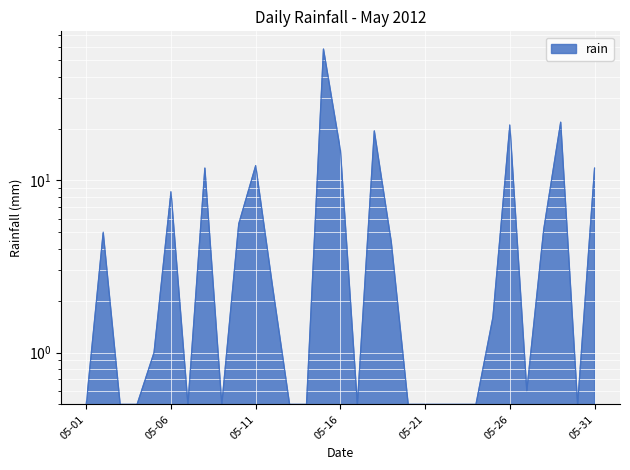

Where is the data nearest to the value 29?

2012-05-29